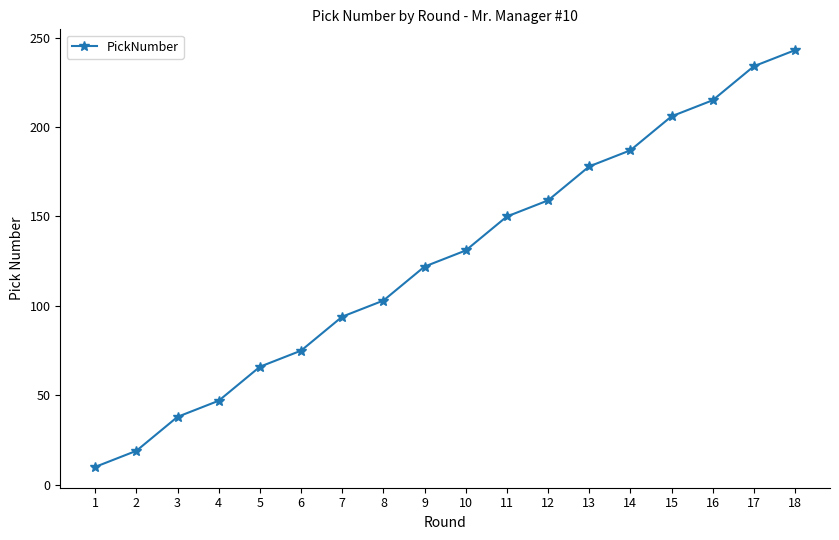

What value does the data have at 10?

131